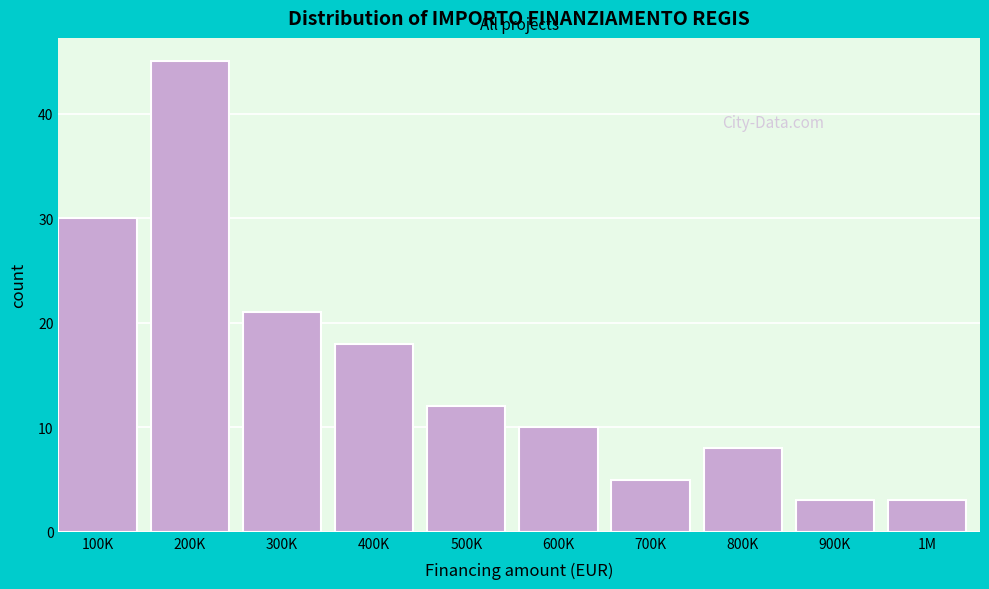

Reading left to right, transcribe all the data shown in this chart.

30	45	21	18	12	10	5	8	3	3